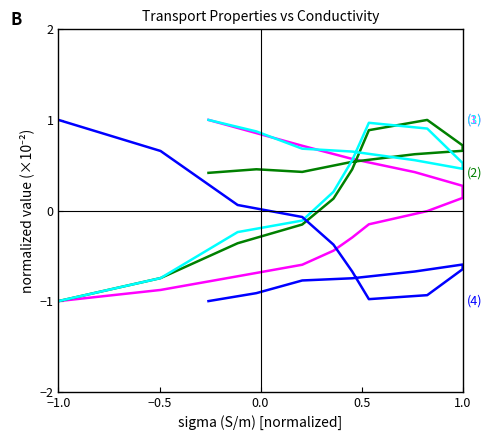

What is the label of the 9th point from the left?

1.0